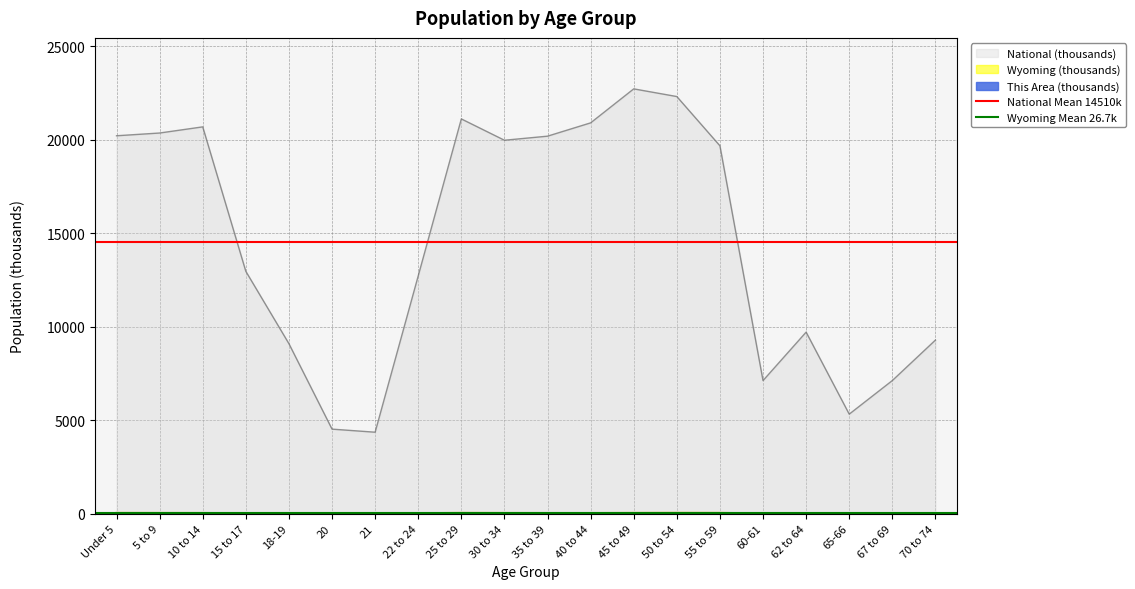

What is the value of the Wyoming Mean 26.7k point at the 2nd from the left?

26.7